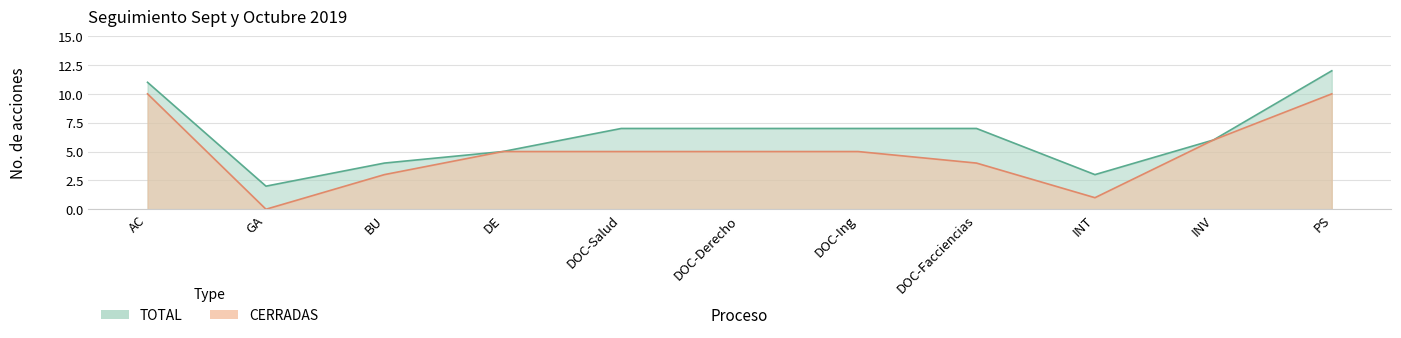

What is the highest value of the TOTAL series?

12